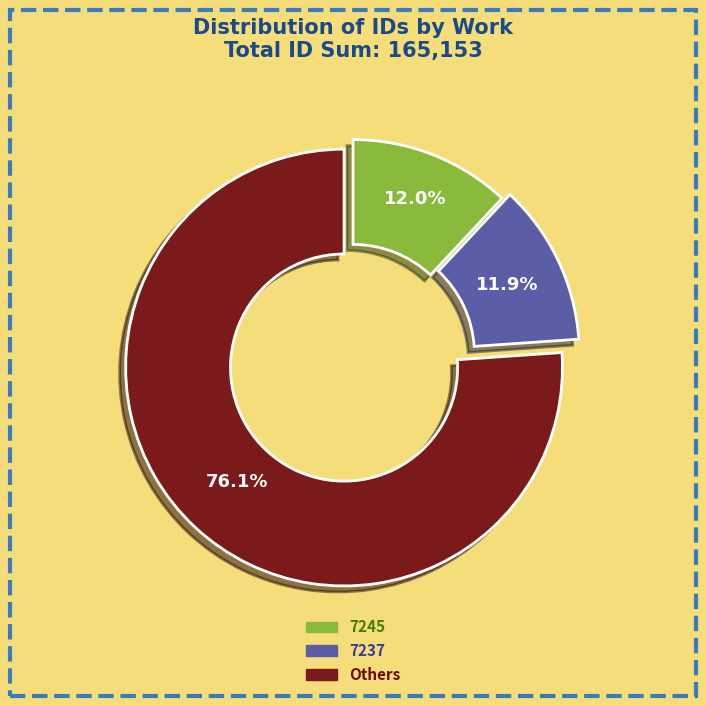

Does any single category account for the majority?

Yes